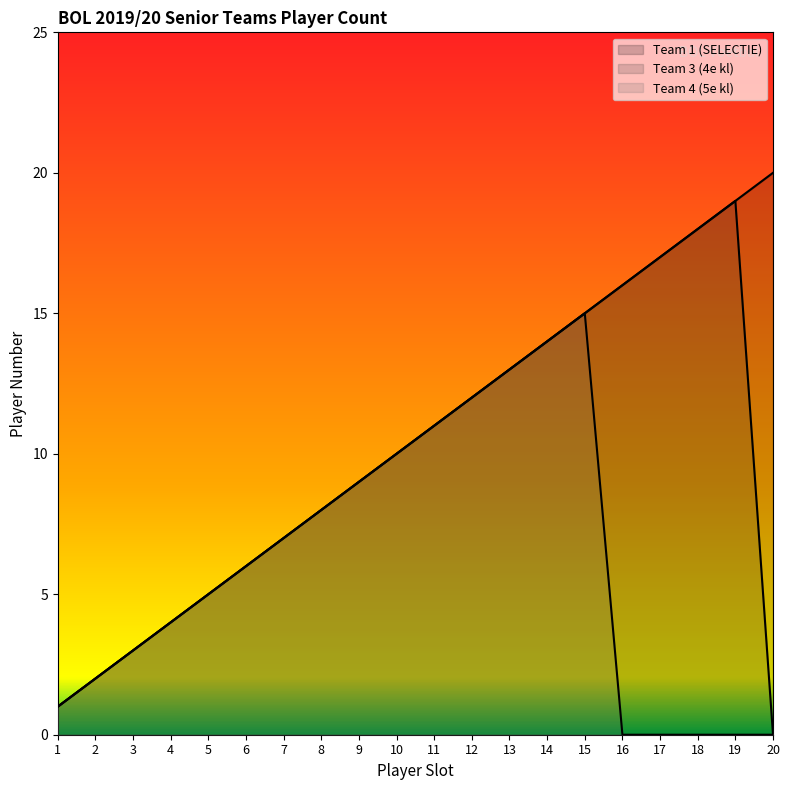

Is it true that Team 3 (4e kl) equals 4 at 10?

False